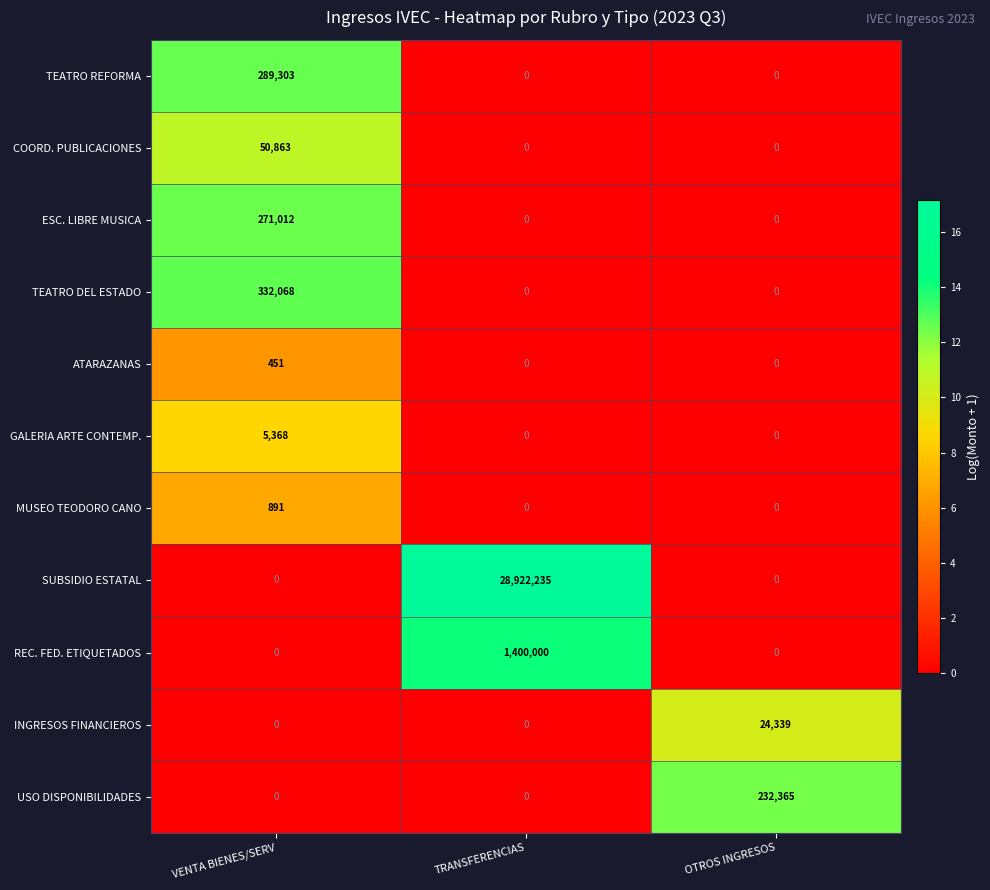

Is it true that SUBSIDIO ESTATAL equals 9141361 at VENTA BIENES/SERV?

False